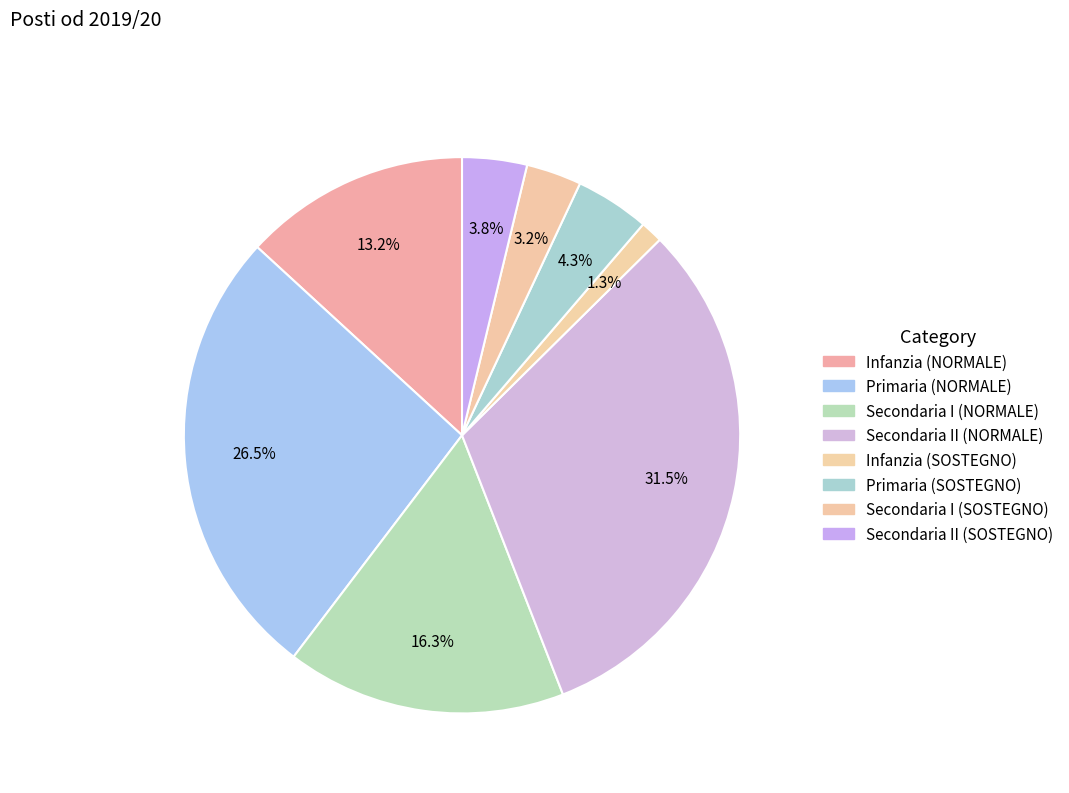

How many segments does this pie chart have?

8